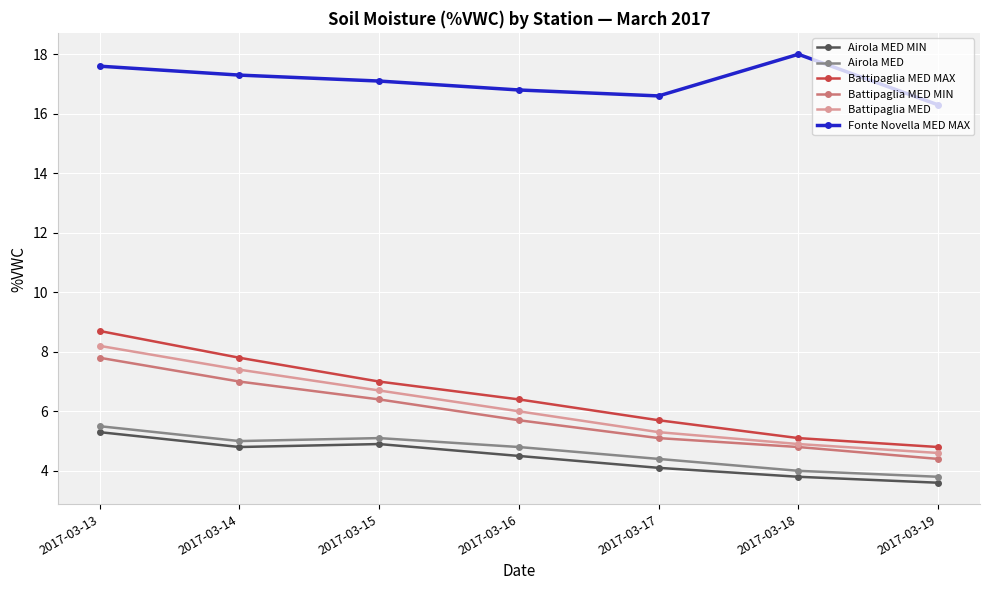

Where does the Airola MED MIN series first go above 4?

2017-03-13